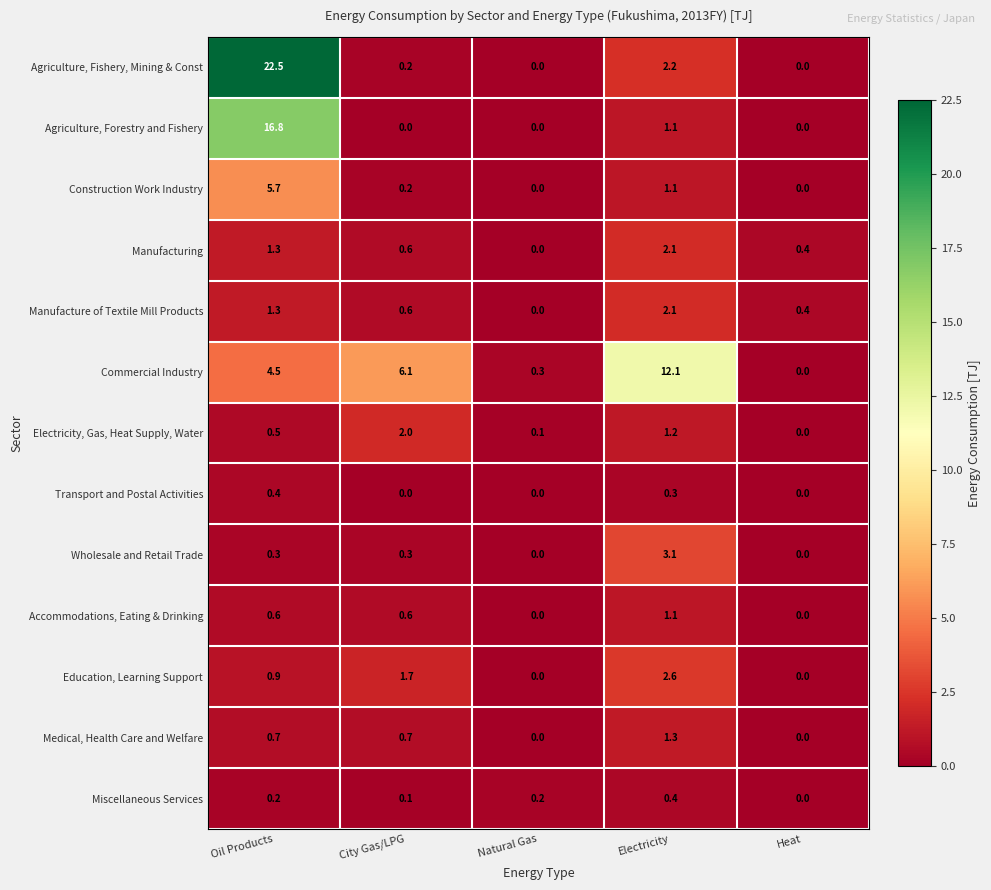

What is the difference between the highest and lowest values at Heat?

0.4